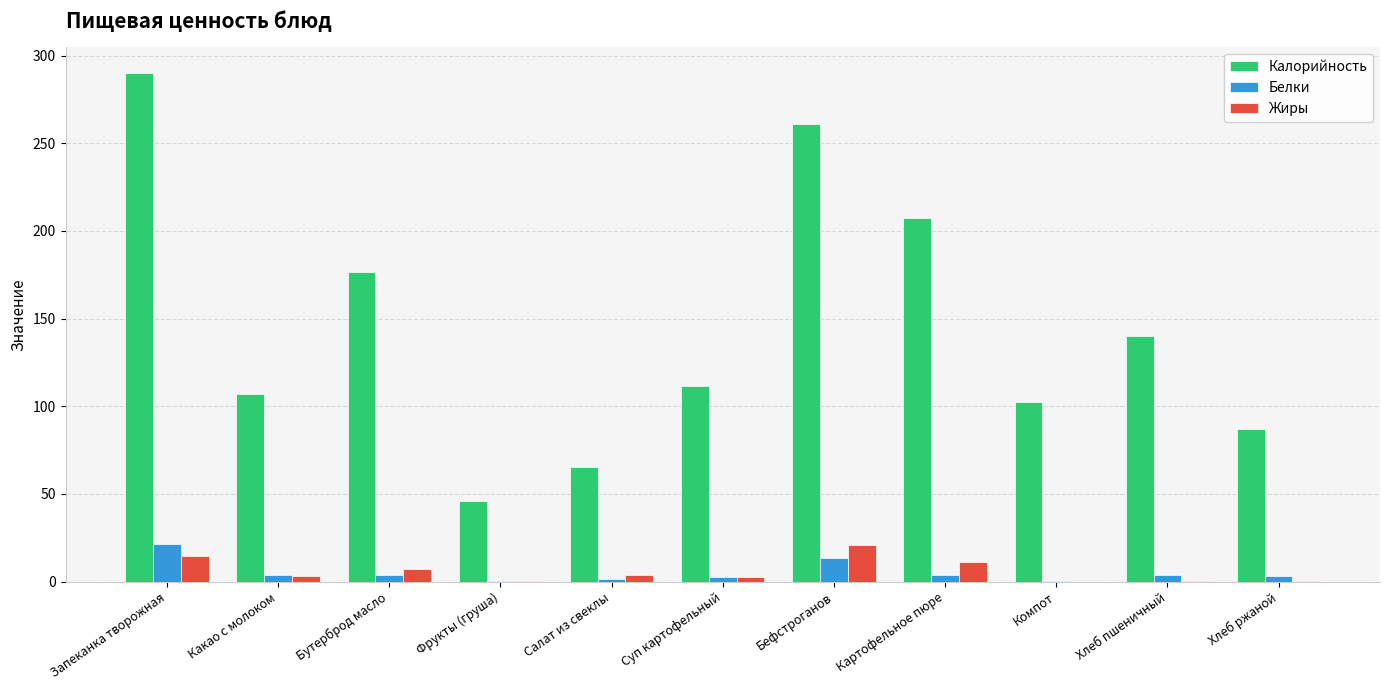

Does the chart contain stacked bars?

No